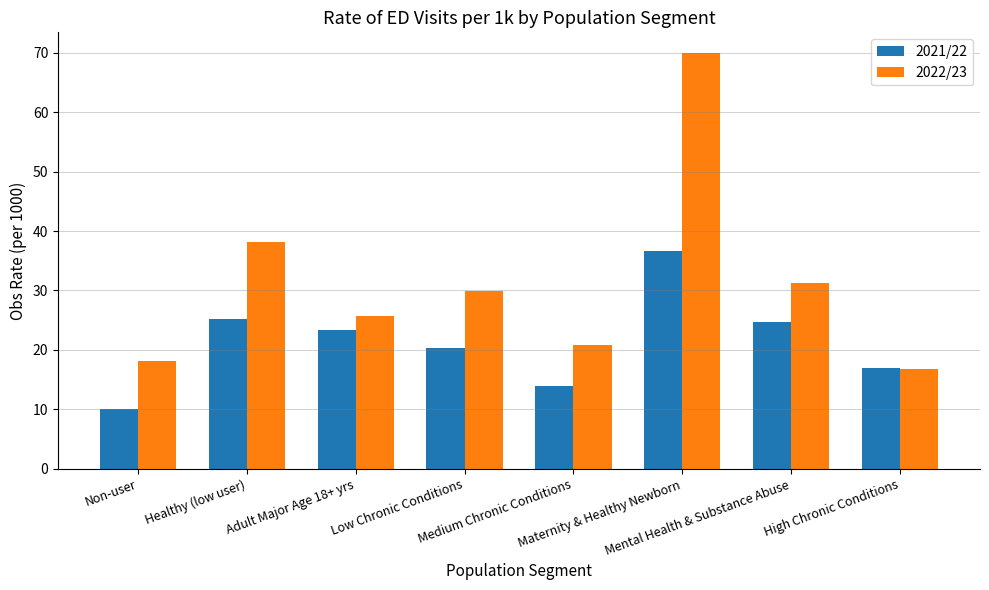

What is the value of the 2022/23 bar at the 2nd from the left?

38.2